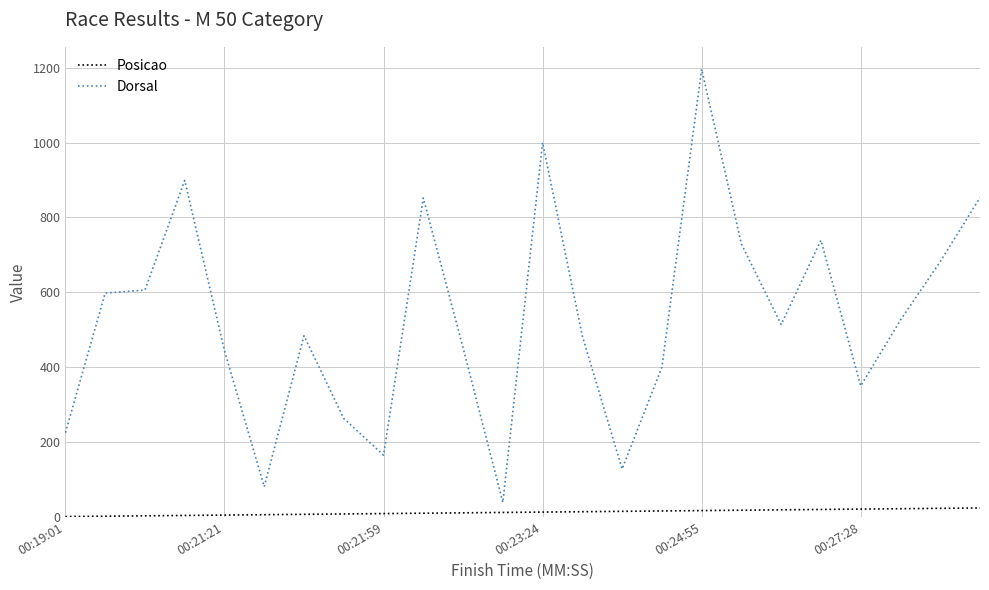

At how many categories does at least one series exceed 843?

5